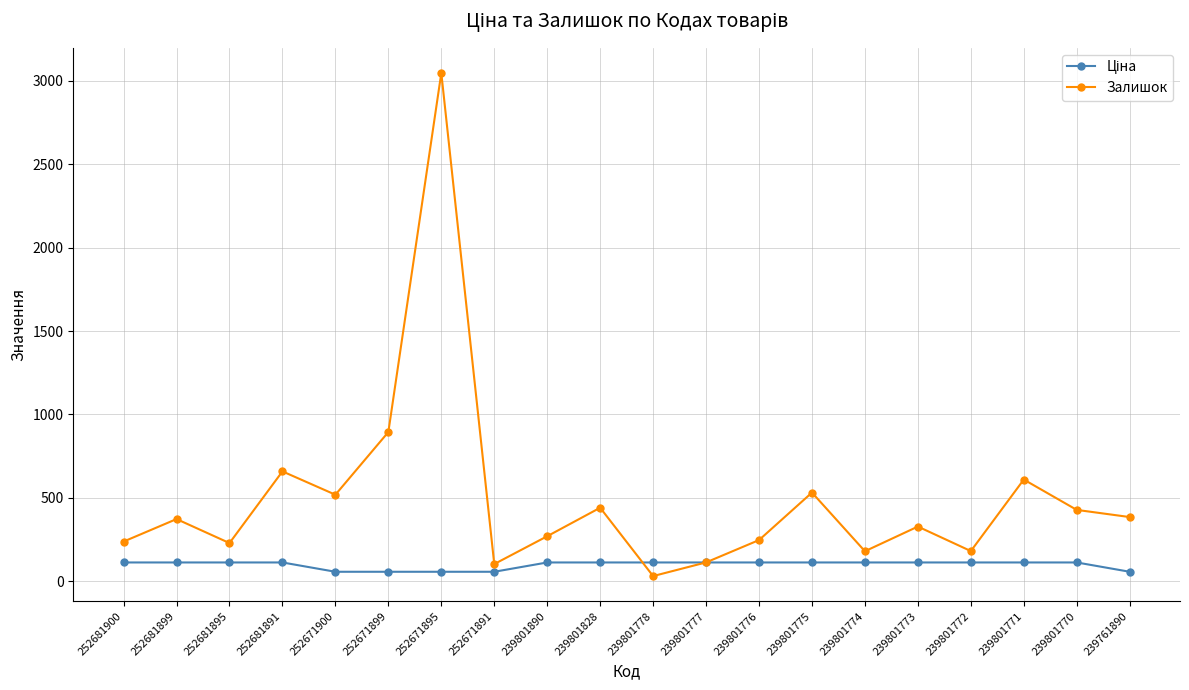

What is the total value across all series at 239801770?

538.7